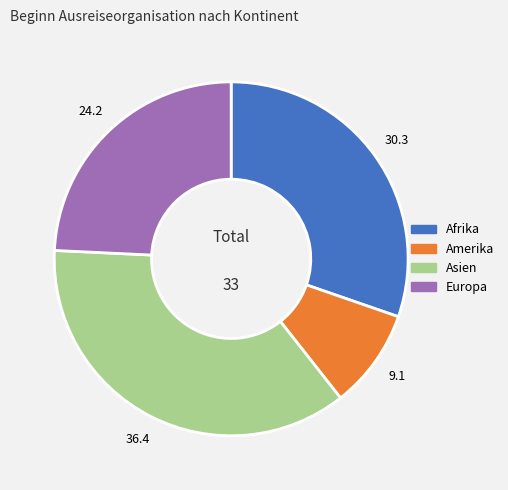

Is there any slice that represents more than half of the pie?

No